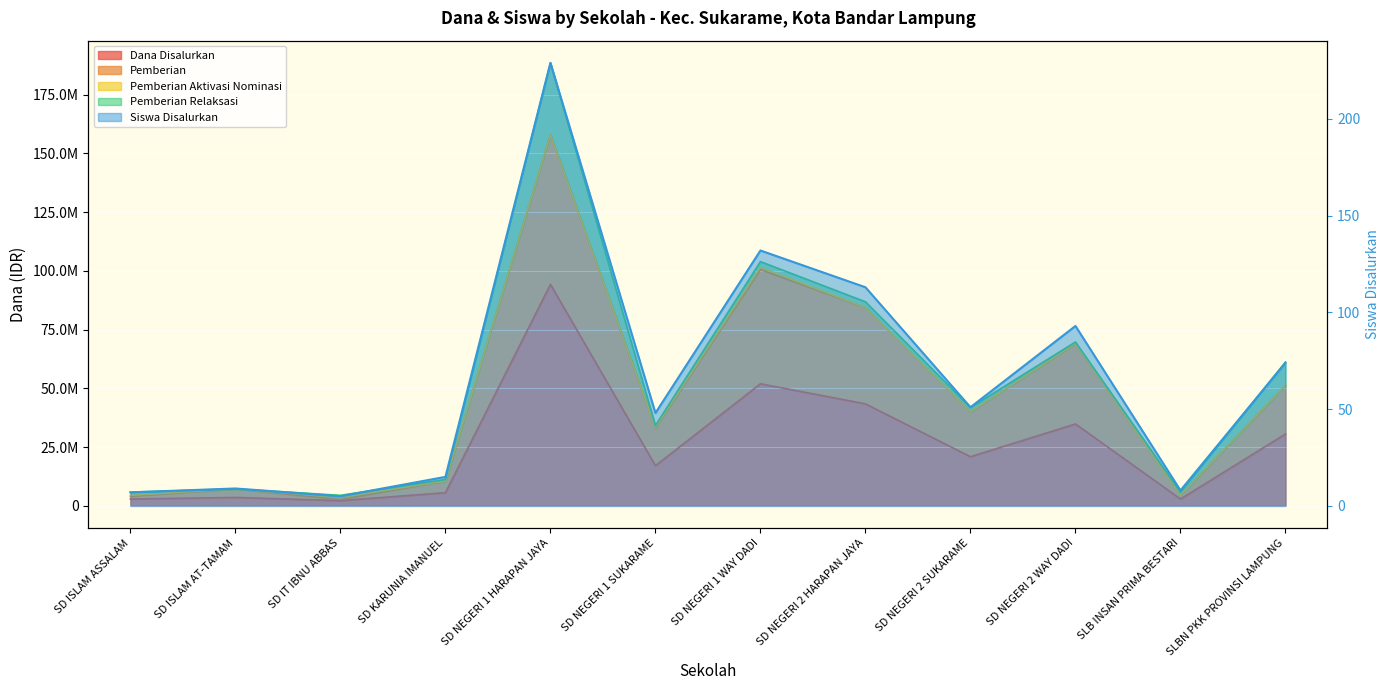

Is it true that Dana Disalurkan equals 2925000 at SD ISLAM ASSALAM?

True